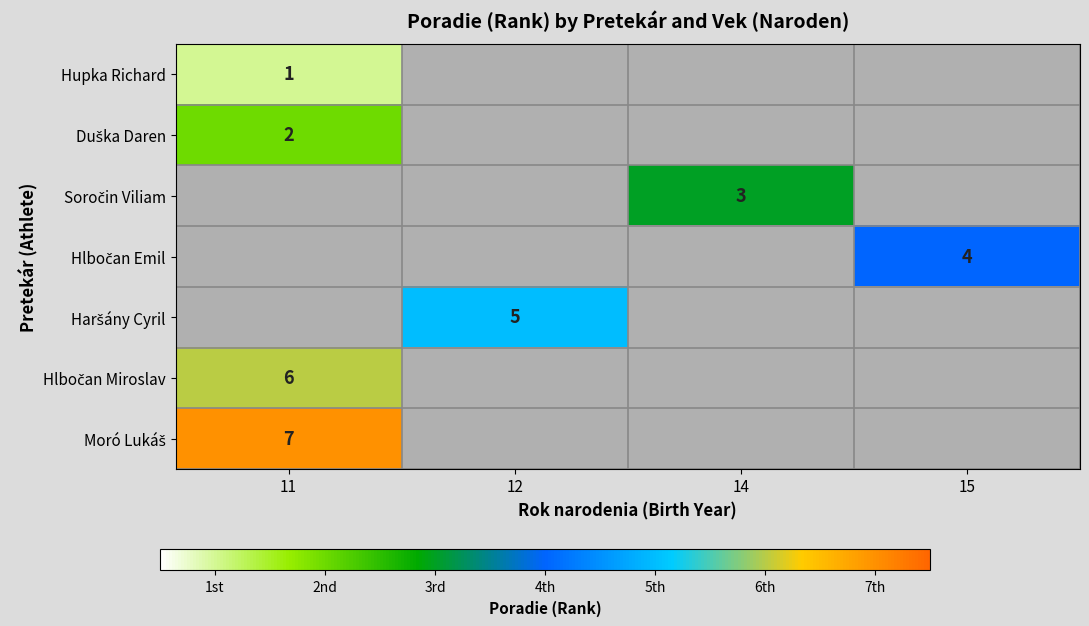

Is the value of Hlbočan Miroslav at 14 greater than the value of Soročin Viliam at 12?

No